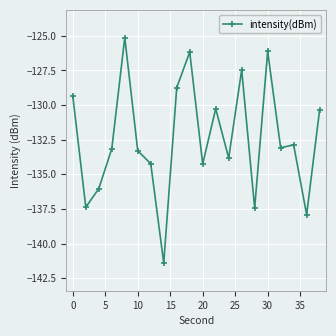

What is the difference between the maximum and minimum values?

16.3